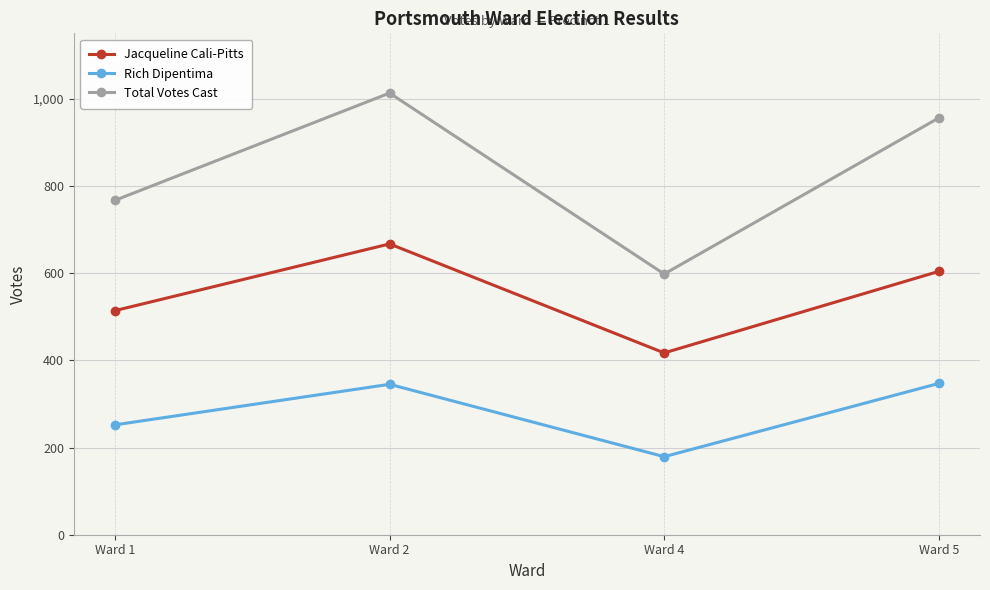

Does the chart have visible grid lines?

Yes